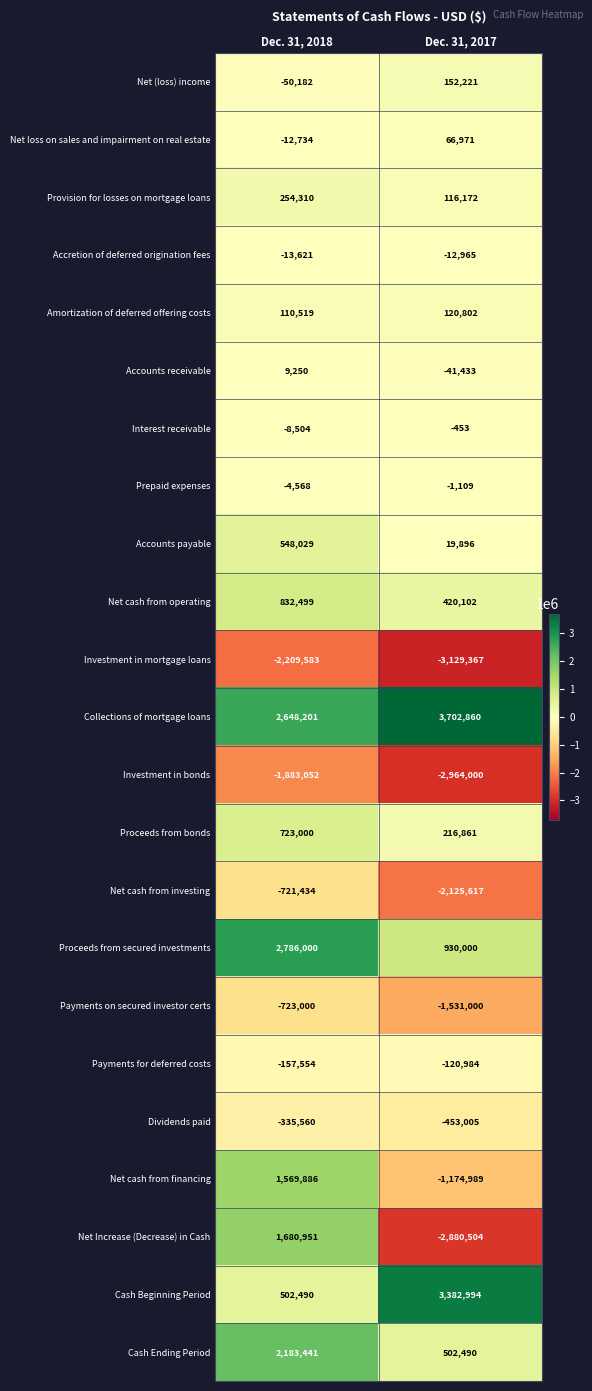

Read the Prepaid expenses value at Dec. 31, 2018.

-4568